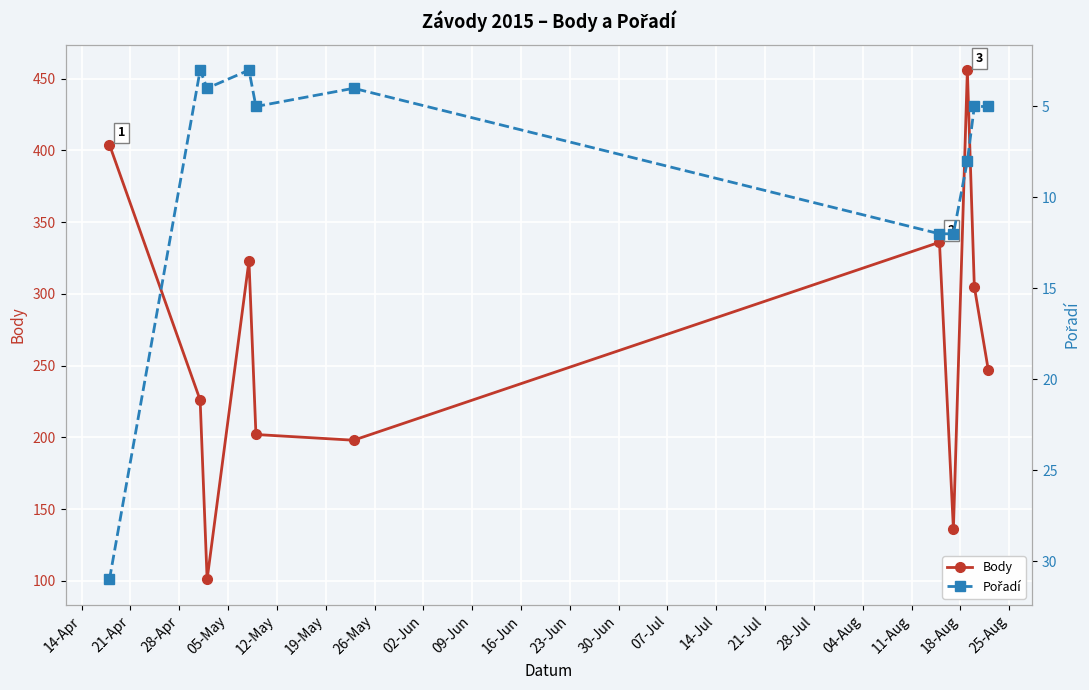

How many interior local peaks does the Body series have?

3